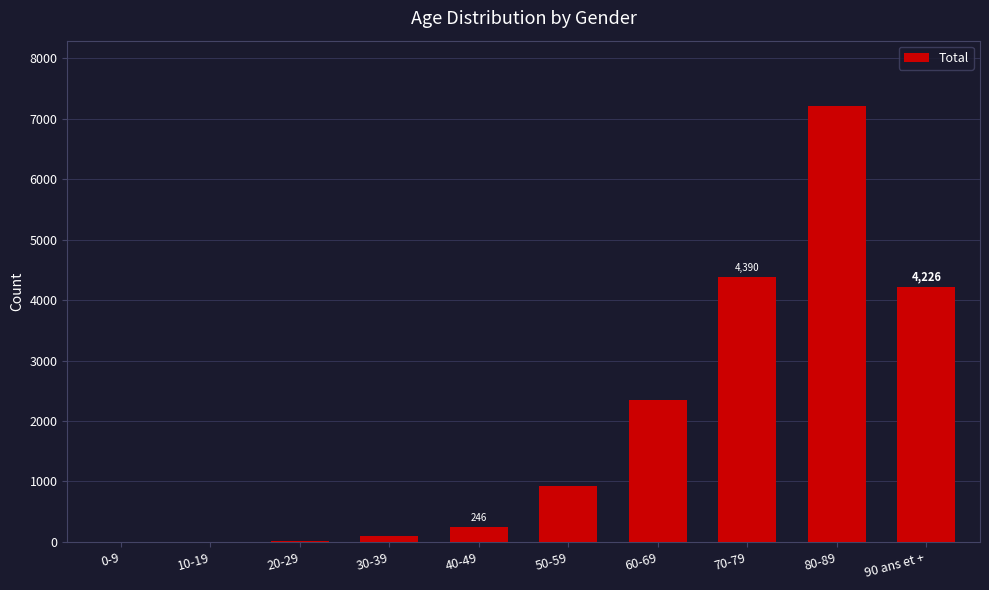

The value at 70-79 is 4390. True or false?

True